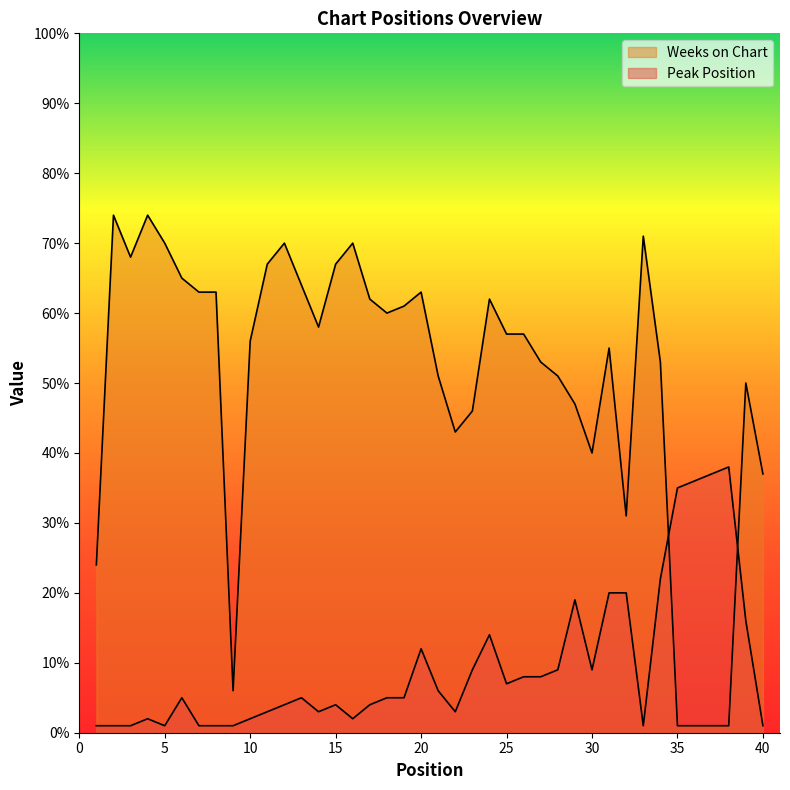

Between which two adjacent categories do Weeks on Chart and Peak Position first intersect?

34 and 35